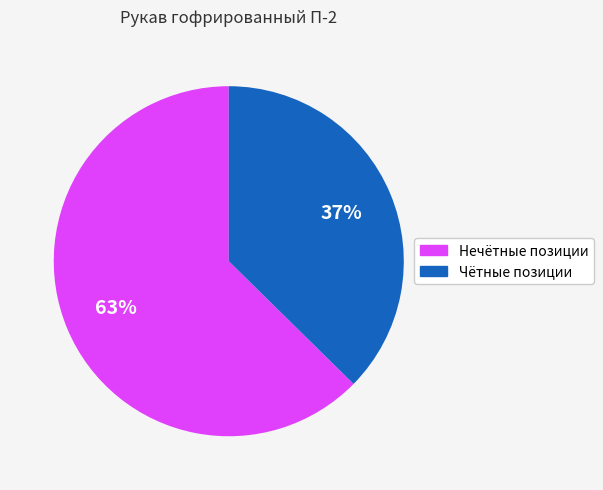

To the nearest percent, what is the average slice percentage?

50%